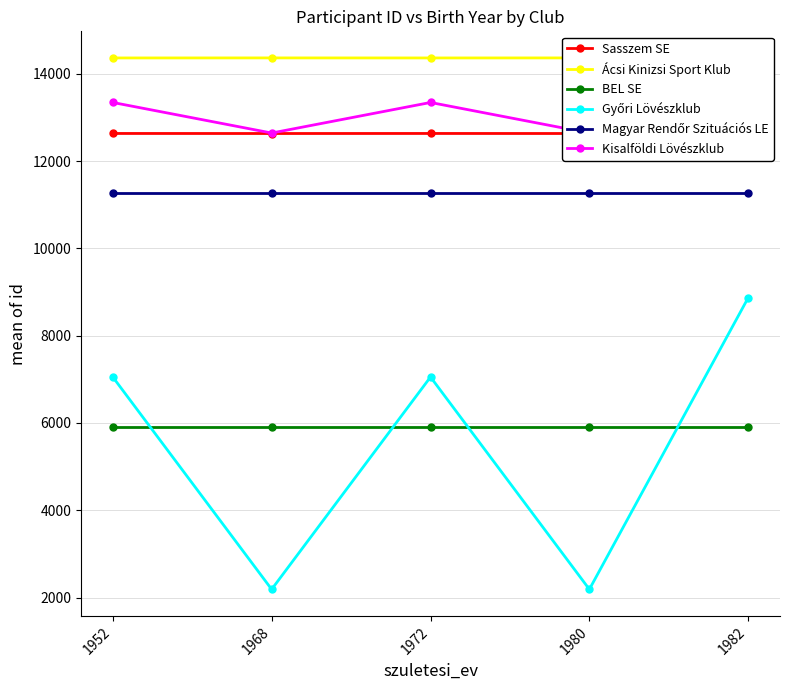

What are all the series names shown in the legend?

Sasszem SE, Ácsi Kinizsi Sport Klub, BEL SE, Győri Lövészklub, Magyar Rendőr Szituációs LE, Kisalföldi Lövészklub